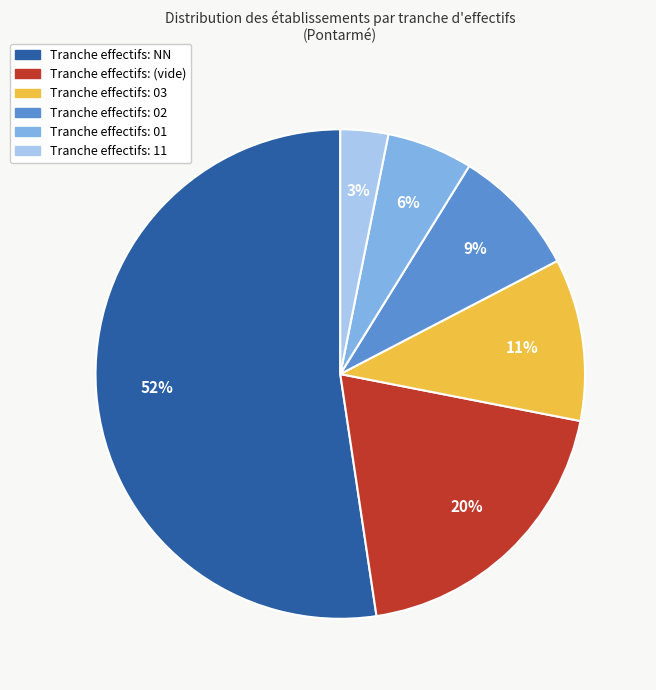

How many slices are in this pie chart?

6